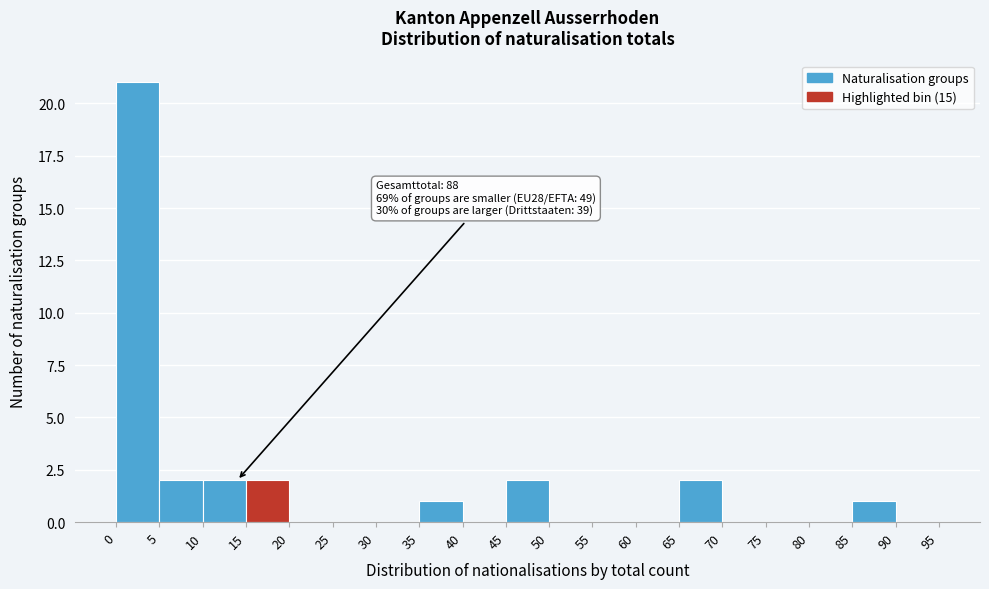

Which range on the x-axis has the tallest bar?

0 to 5